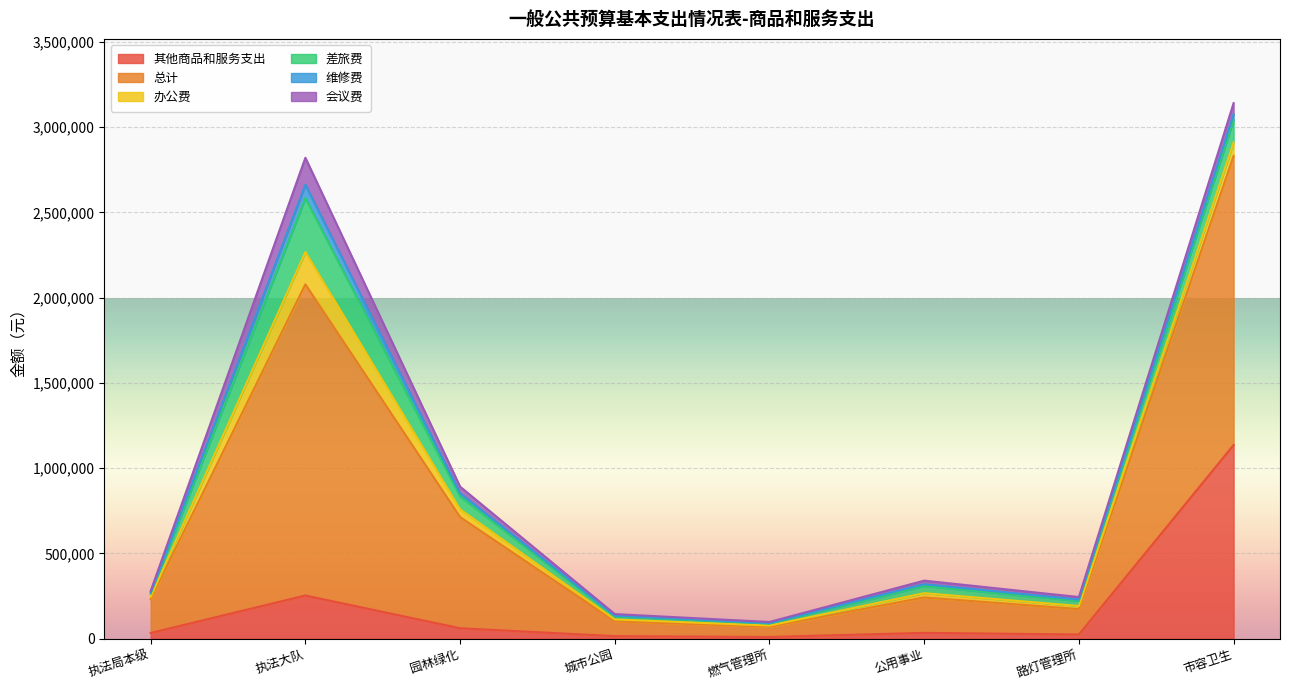

Which category has the highest value in the 其他商品和服务支出 series?

市容卫生